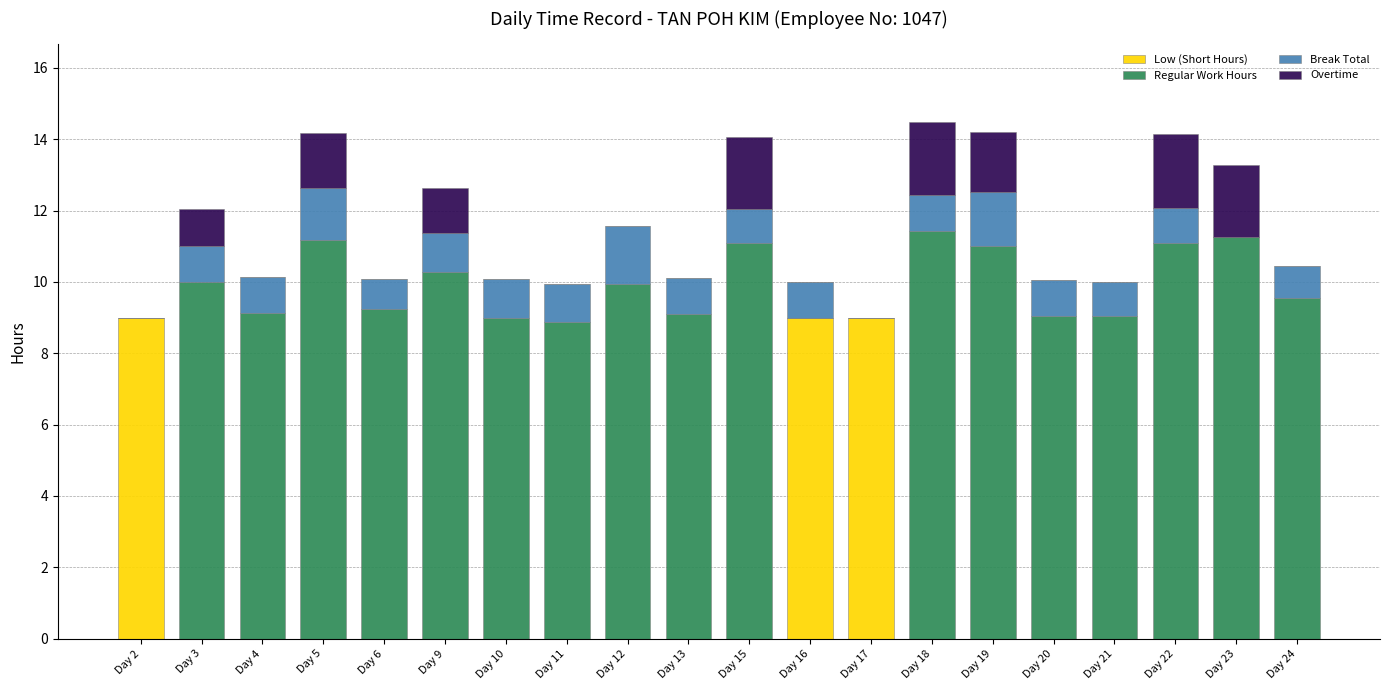

Is it true that Low (Short Hours) equals 3.5 at Day 23?

False